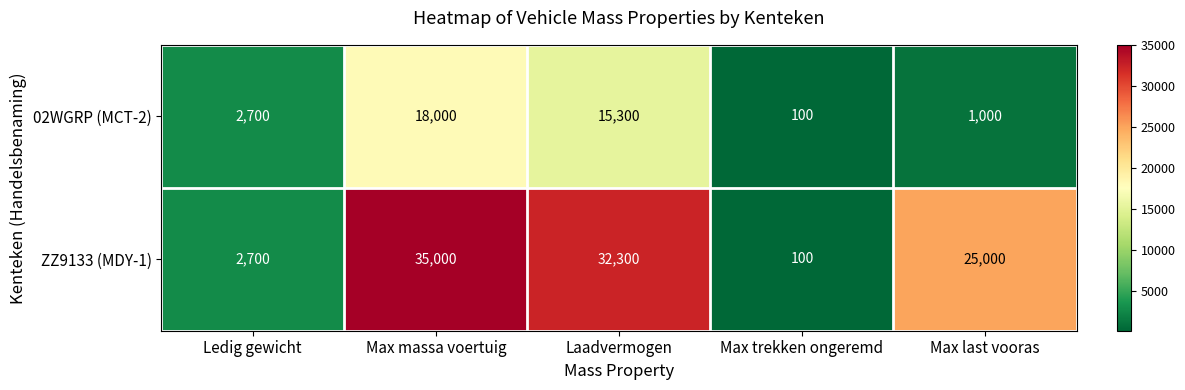

Which series has the largest total across all categories?

ZZ9133 (MDY-1)